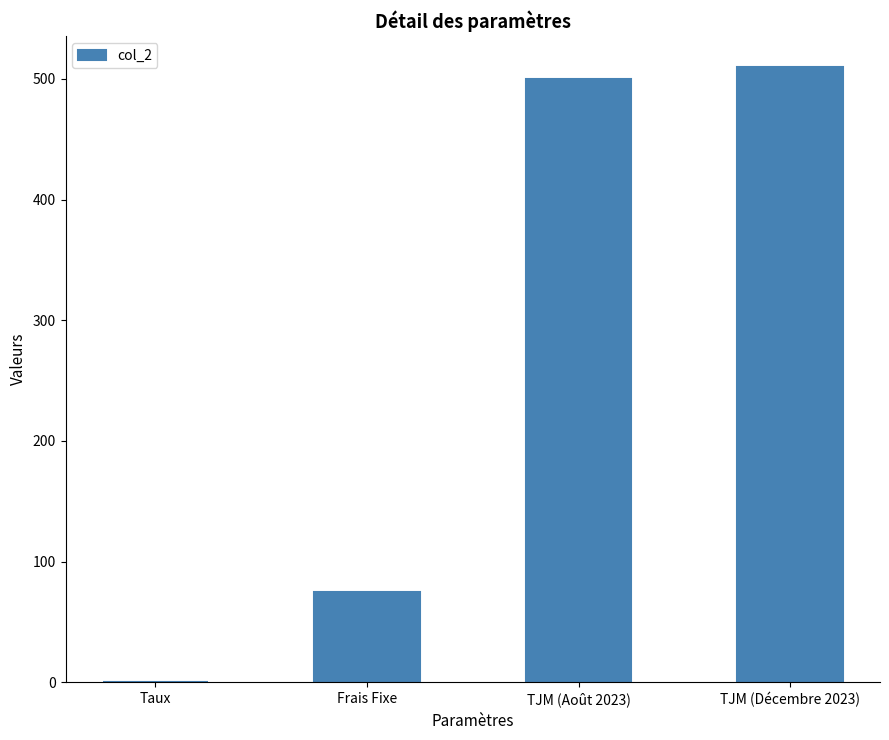

Which has a higher value, TJM (Décembre 2023) or Taux?

TJM (Décembre 2023)